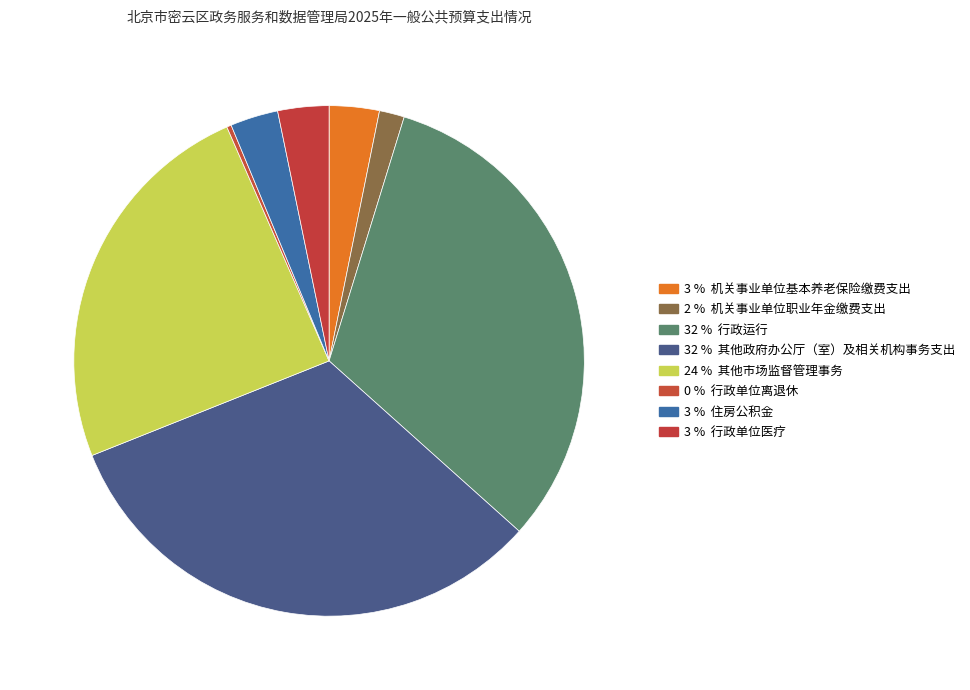

How many slices are in this pie chart?

8